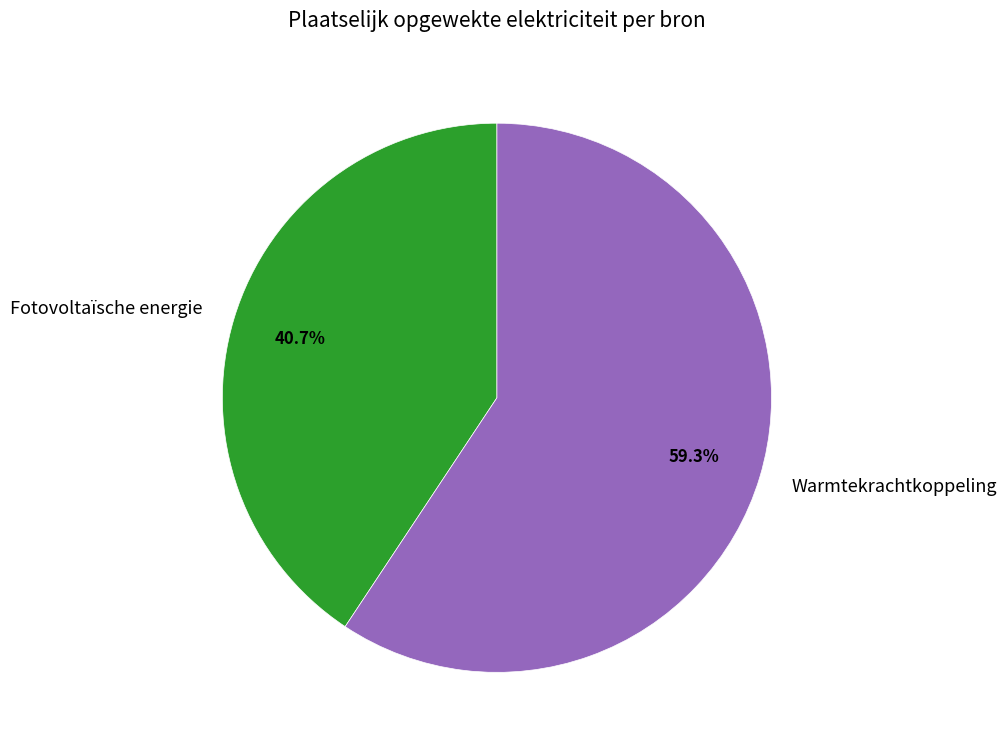

Is Fotovoltaïsche energie the majority of the pie?

No